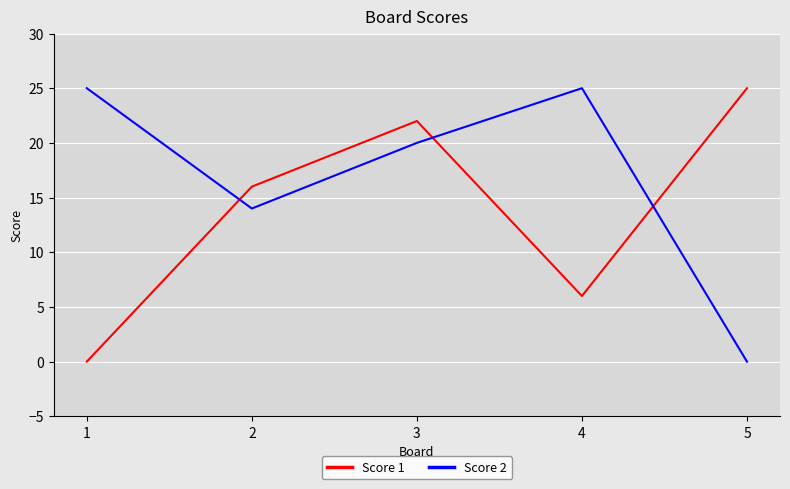

Reading left to right, extract all data points from this chart.

Score 1: 1=0	2=16	3=22	4=6	5=25
Score 2: 1=25	2=14	3=20	4=25	5=0